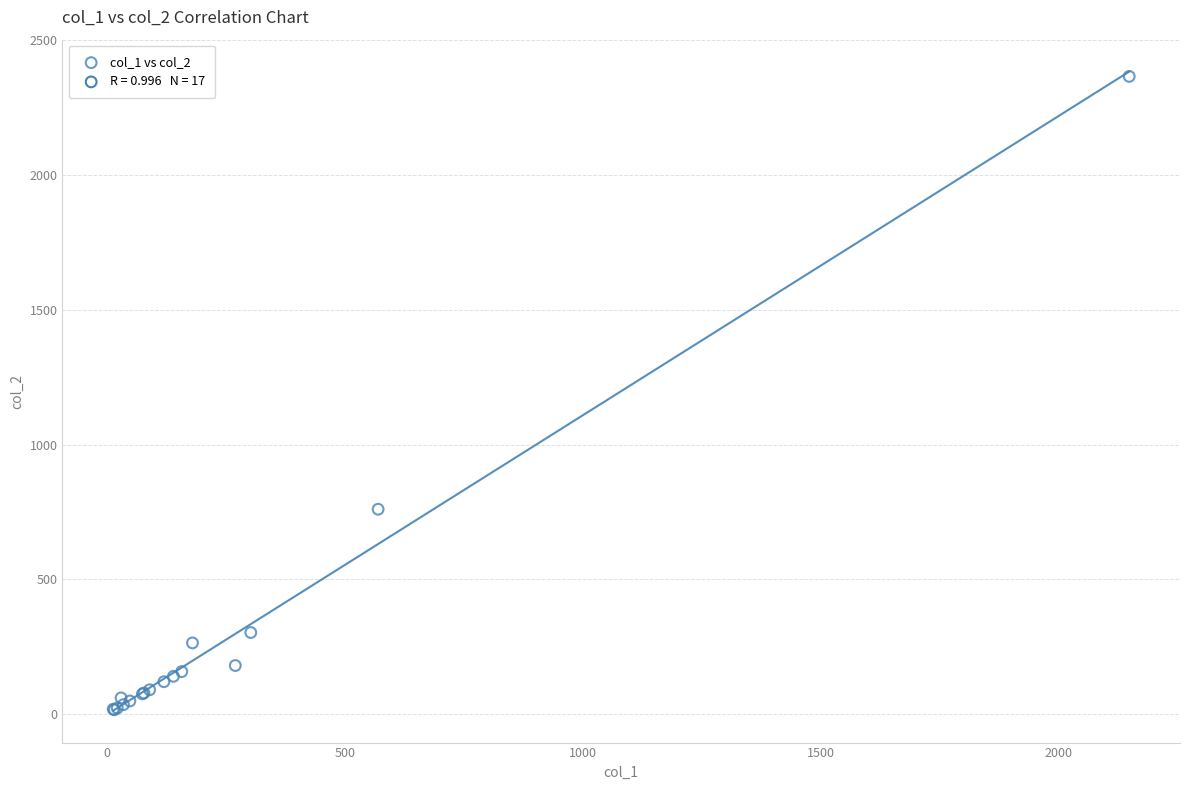

What Y value in the scatter plot is closest to 1191?

760.0